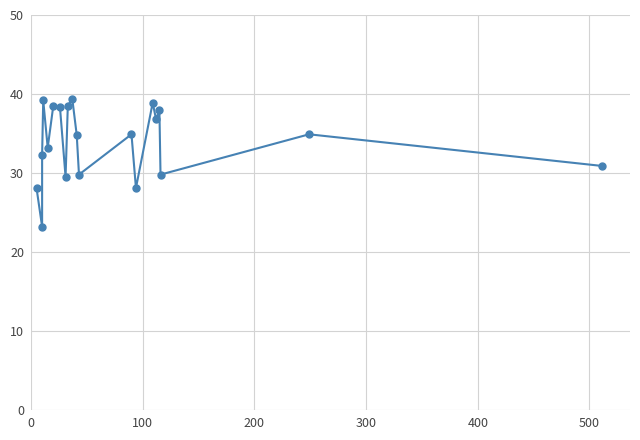

How many interior local valleys (lower than both neighbors) does the data have?

7